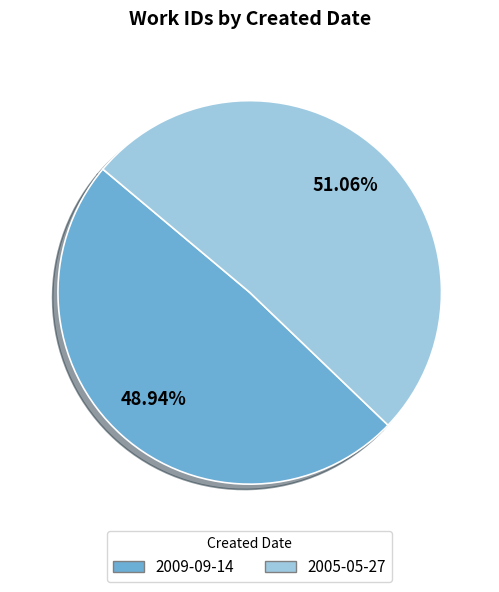

Count the number of slices in the pie.

2